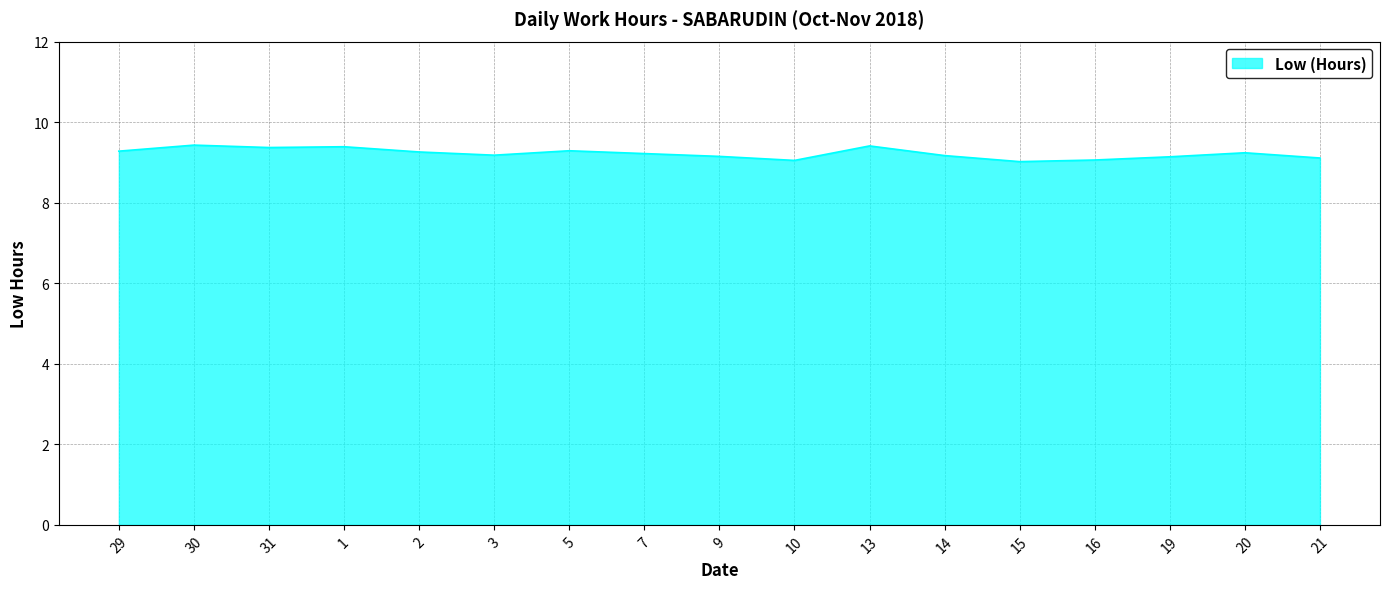

What is the difference between the second highest and minimum values?

0.4